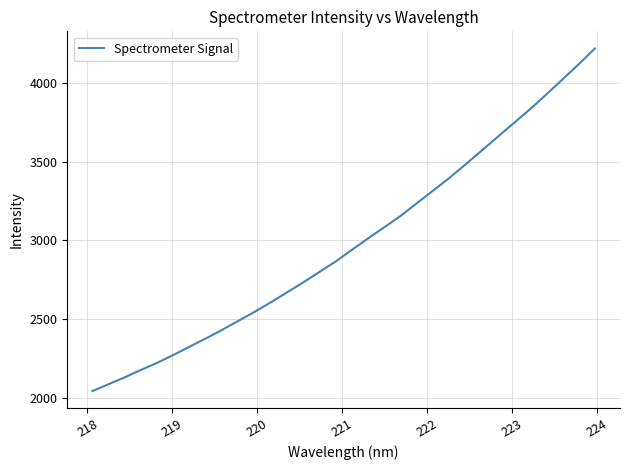

How many values are below 2940?

16